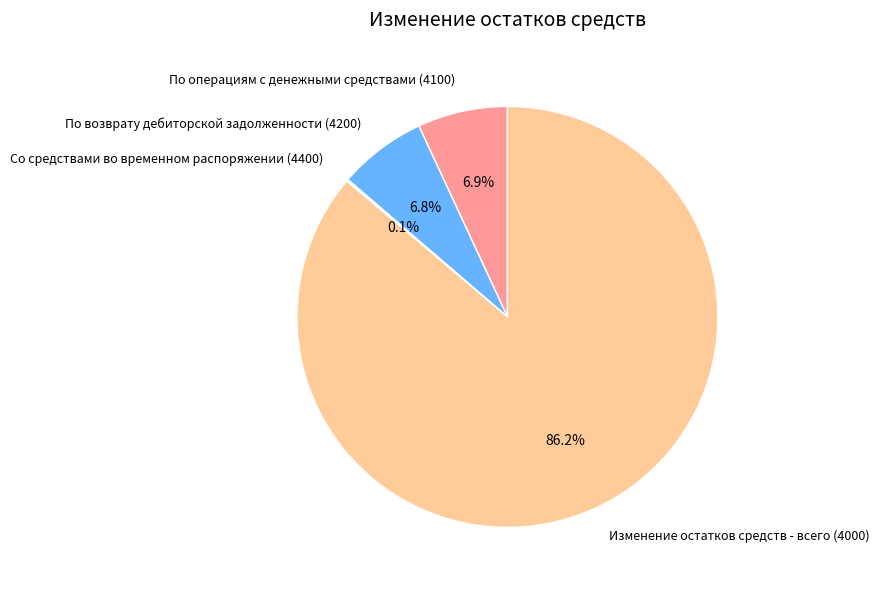

What is the total percentage of По возврату дебиторской задолженности (4200) and По операциям с денежными средствами (4100)?

13.7%